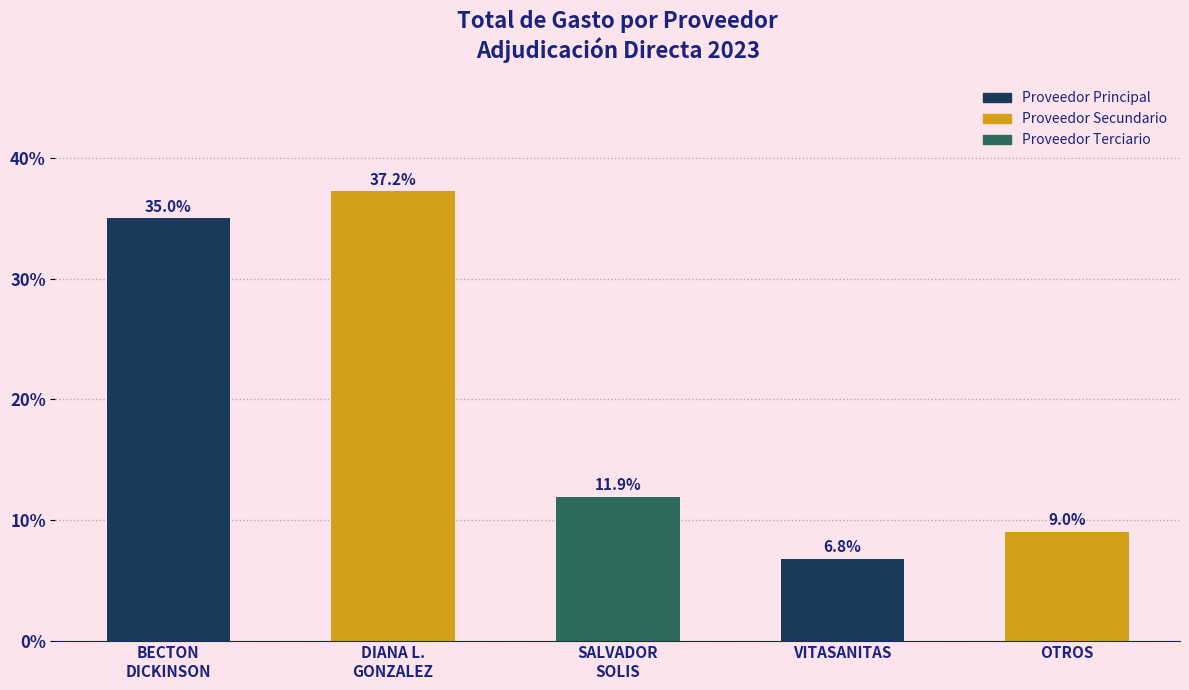

What position from the right is OTROS?

1